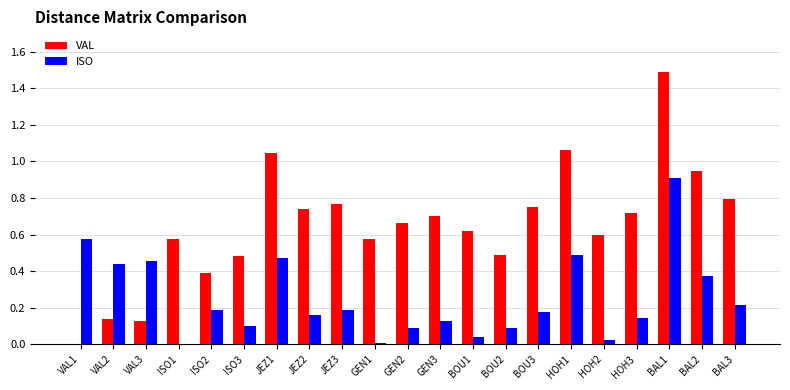

How many groups of bars are there?

21